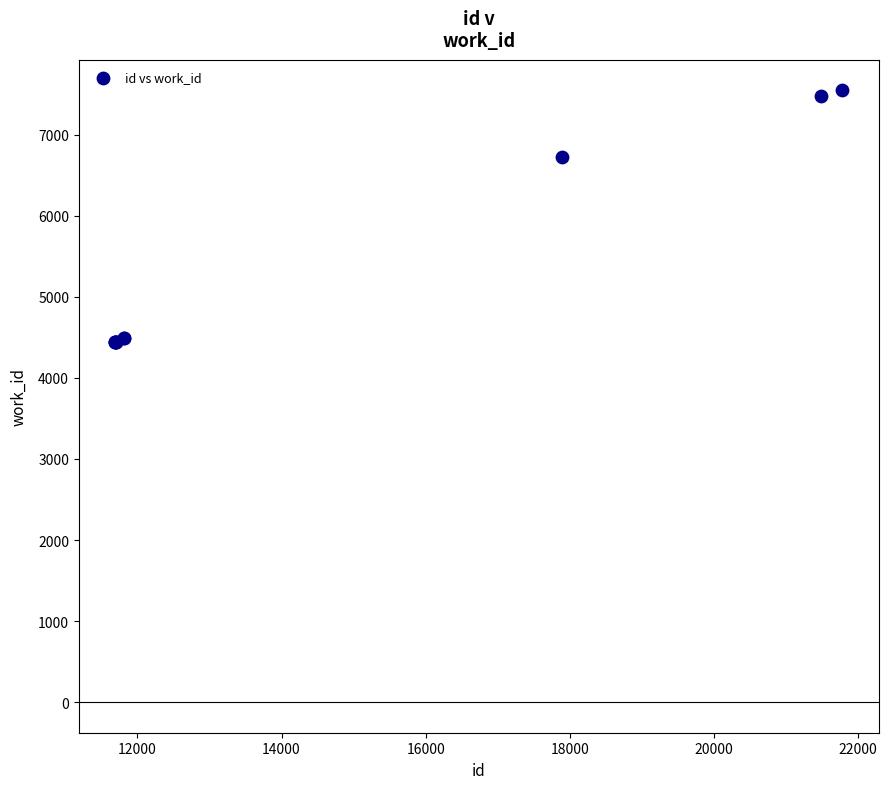

What Y value in the scatter plot is closest to 5992?

6724